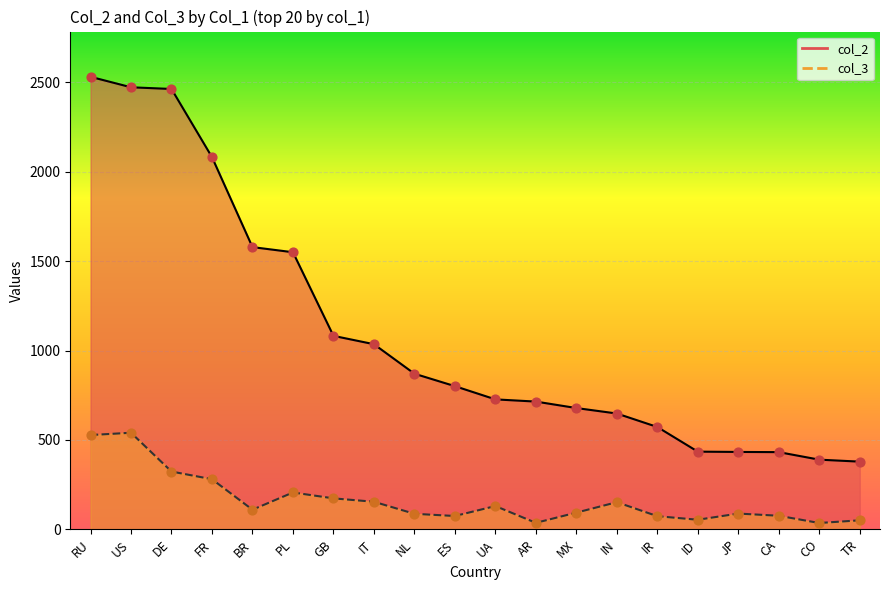

Which series has the largest total across all categories?

col_2